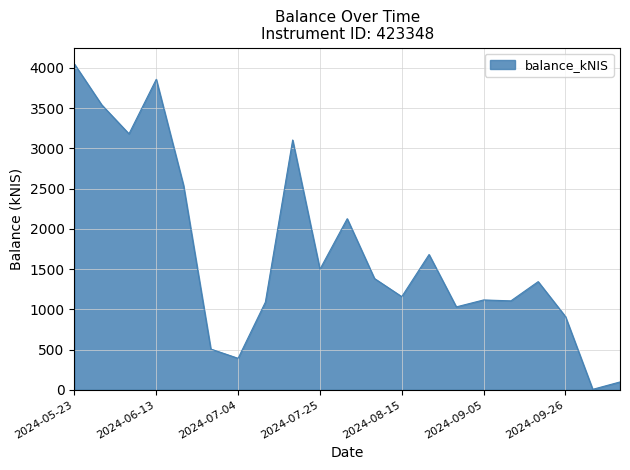

What is the difference between the maximum and minimum values?

4042.1